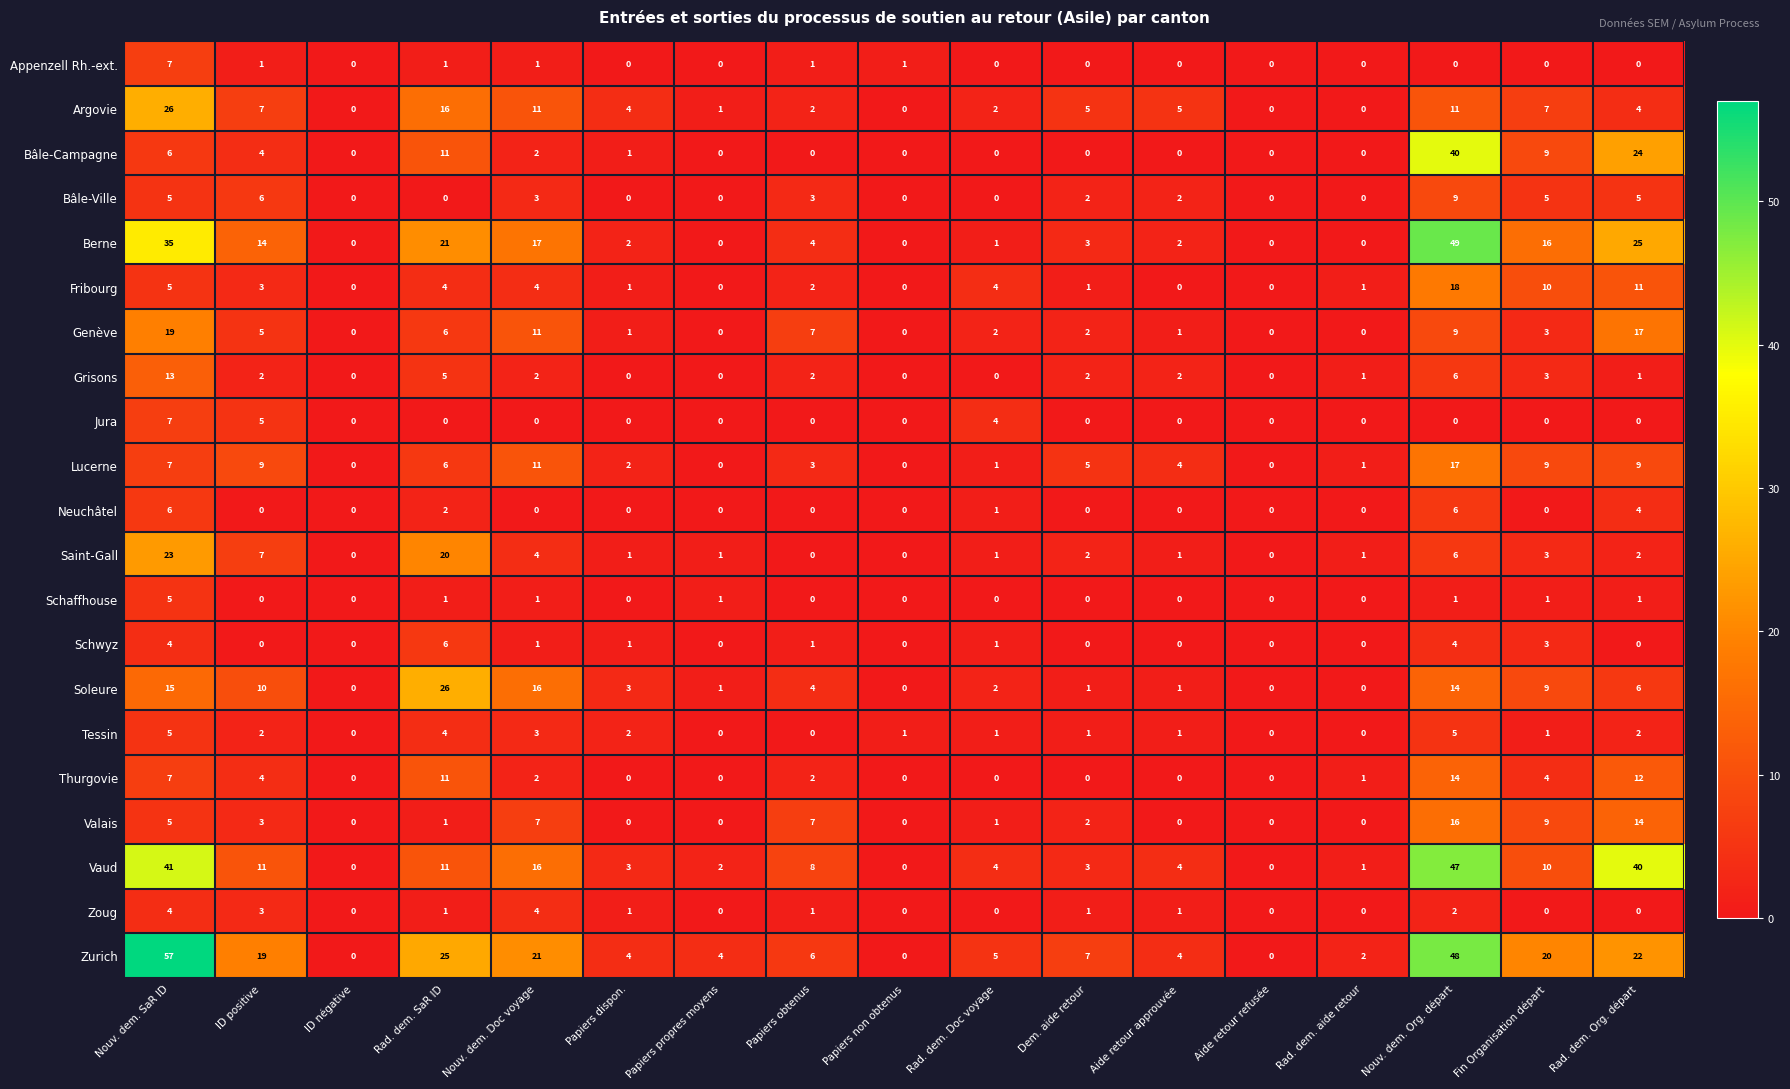

What is the difference between the maximum and minimum values in the Genève series?

19